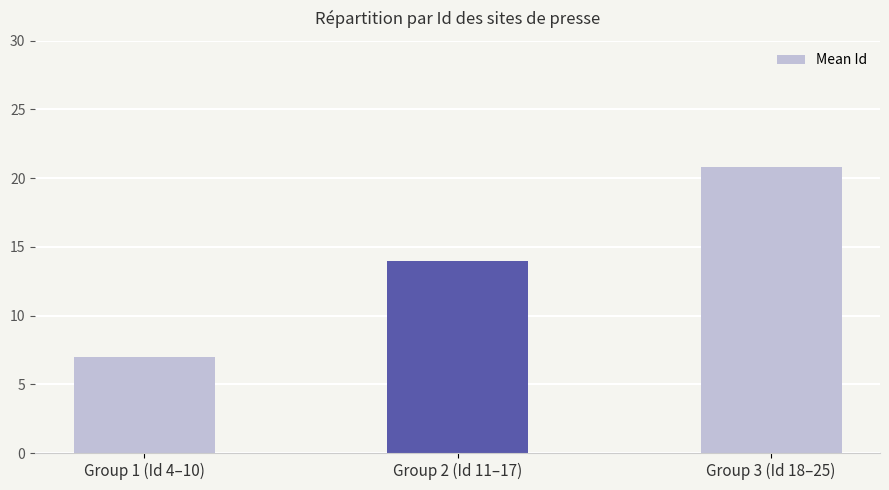

What value does the data have at Group 2 (Id 11–17)?

14.0